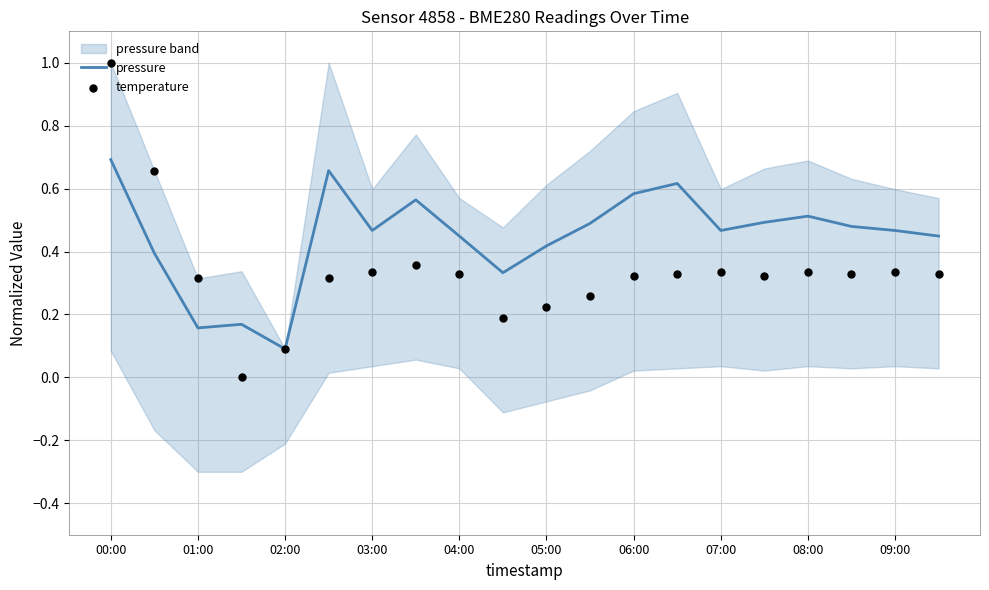

True or false: pressure has a value of 0.1 at 02:00.

True